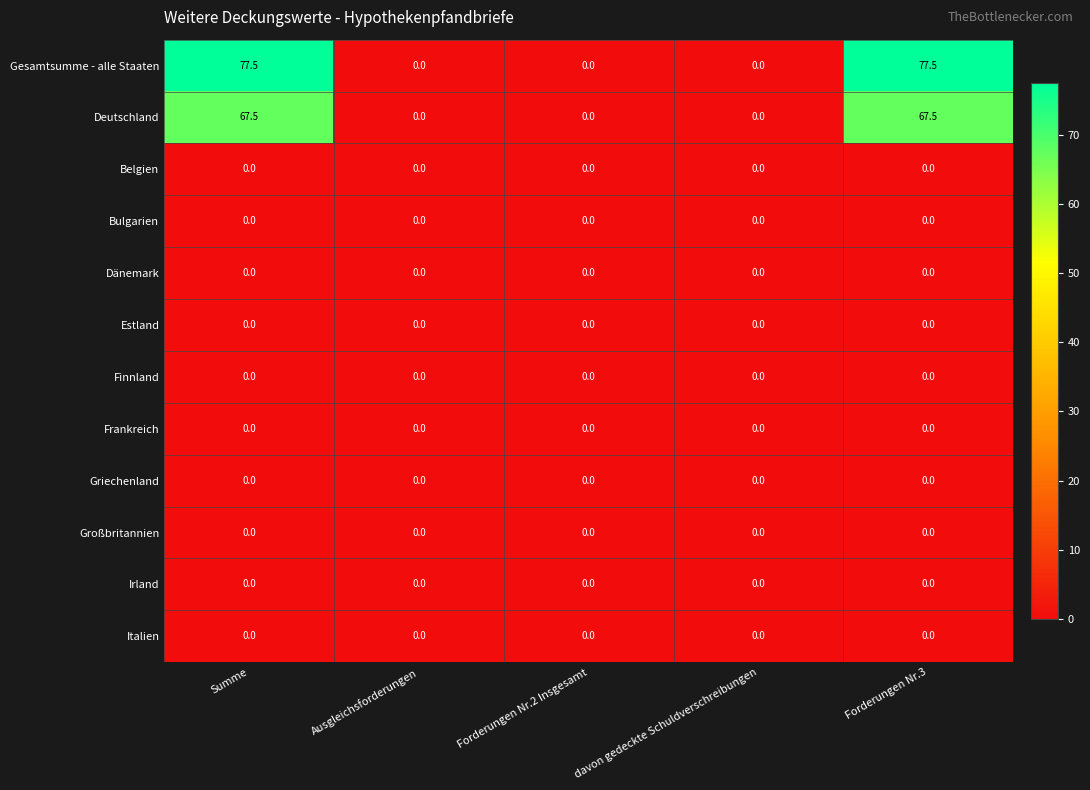

What is the average value of the Gesamtsumme - alle Staaten series?

31.0